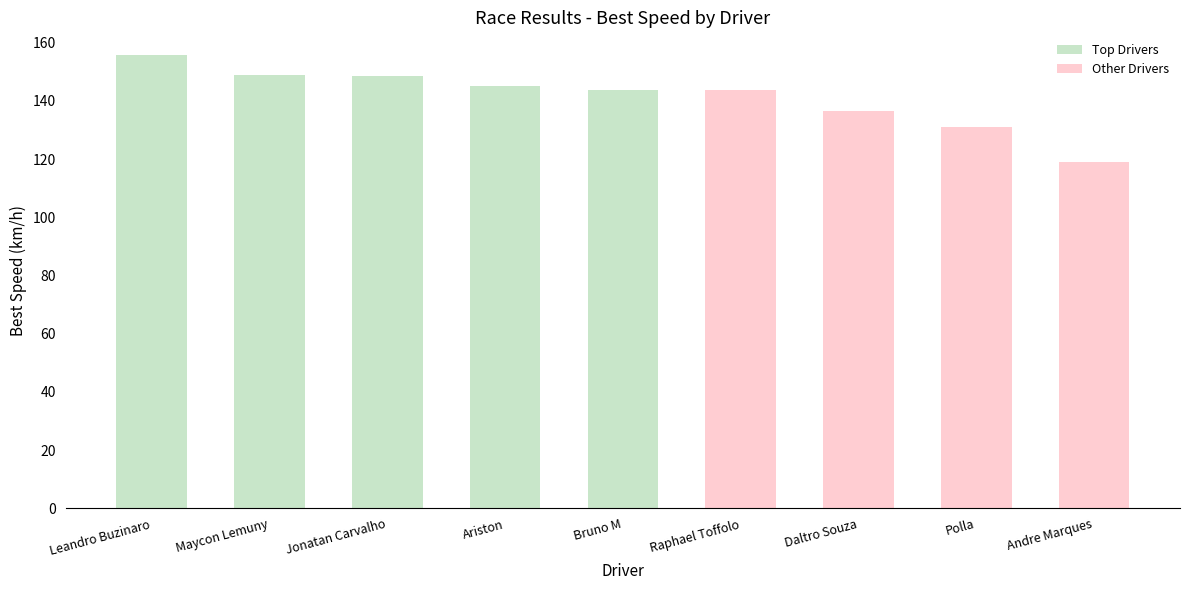

What is the minimum value shown in the chart?

119.1